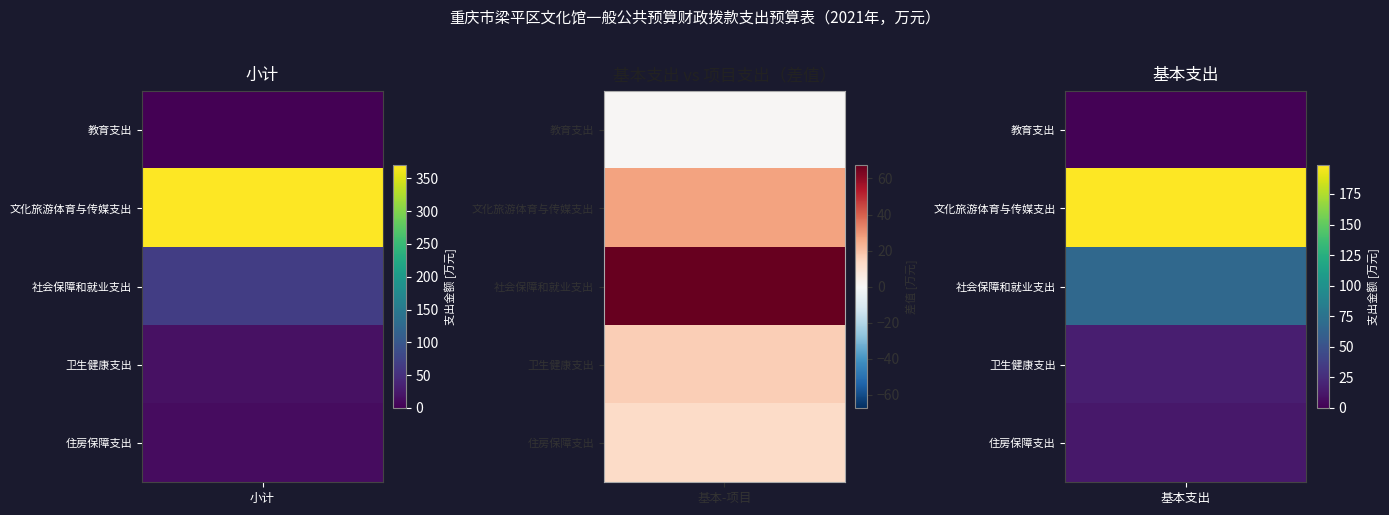

Which series changed the most between 基本支出 and 项目支出?

社会保障和就业支出